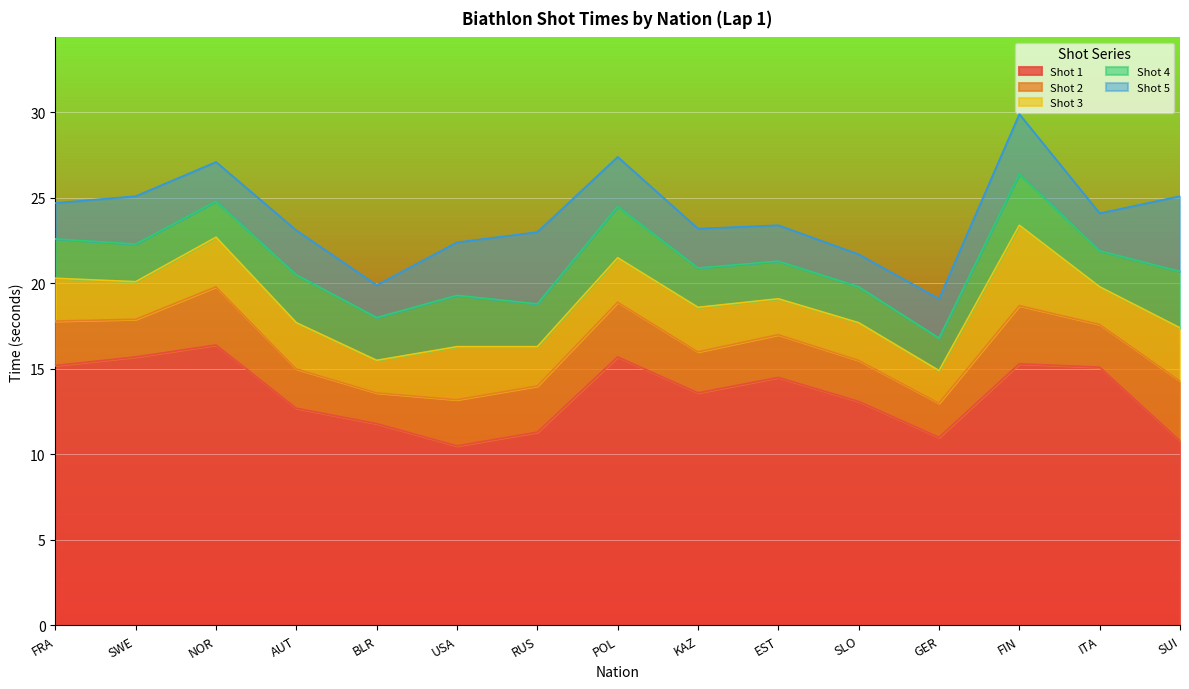

True or false: Shot 2 has more than 2 interior local peaks.

True